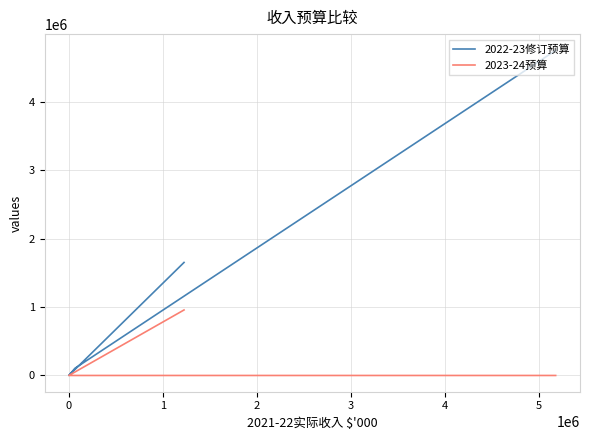

At which category is the sum across all series the highest?

2